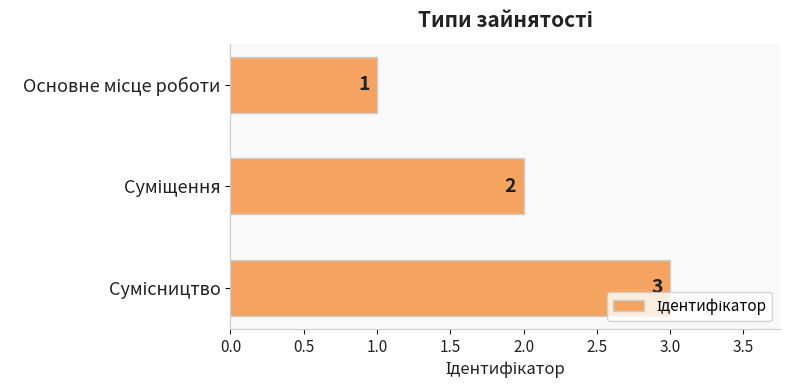

What is the value of the 3rd bar from the top?

3